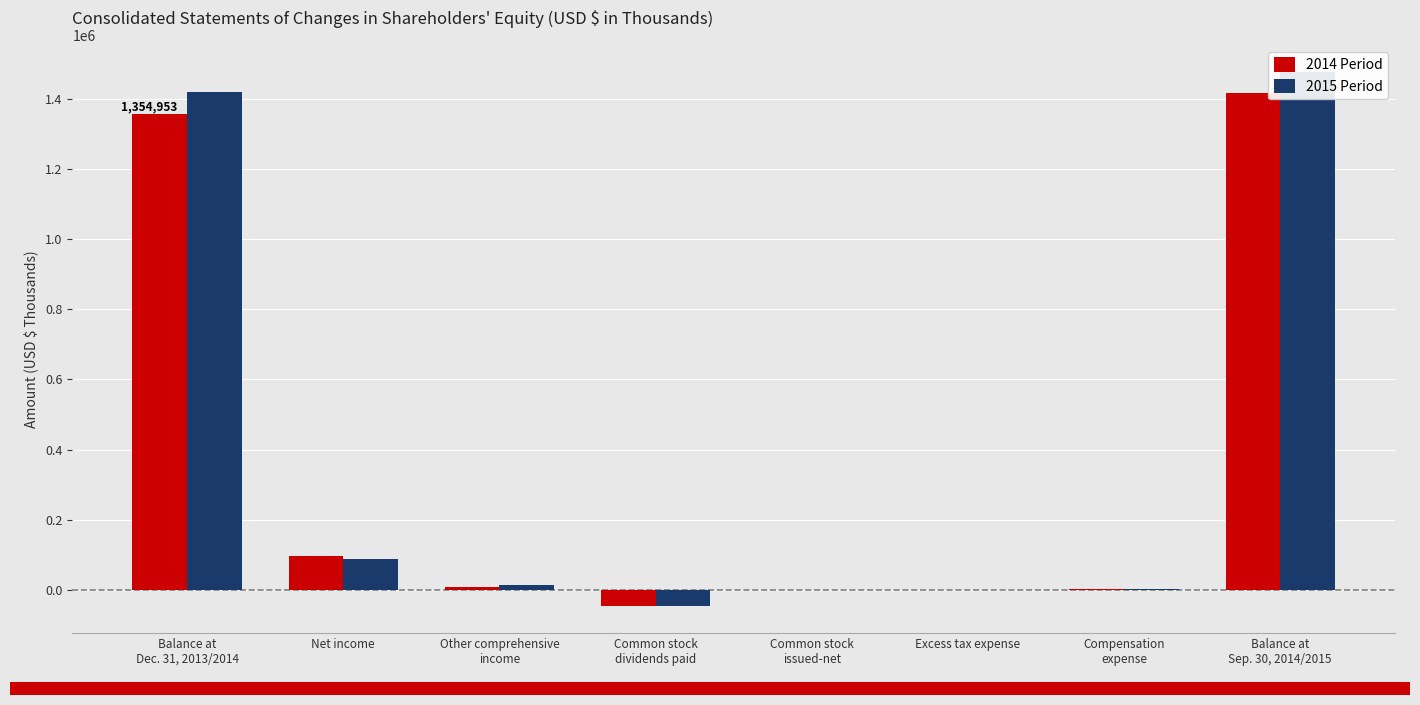

The 2015 Period series shows 13904 at Other comprehensive
income. True or false?

True